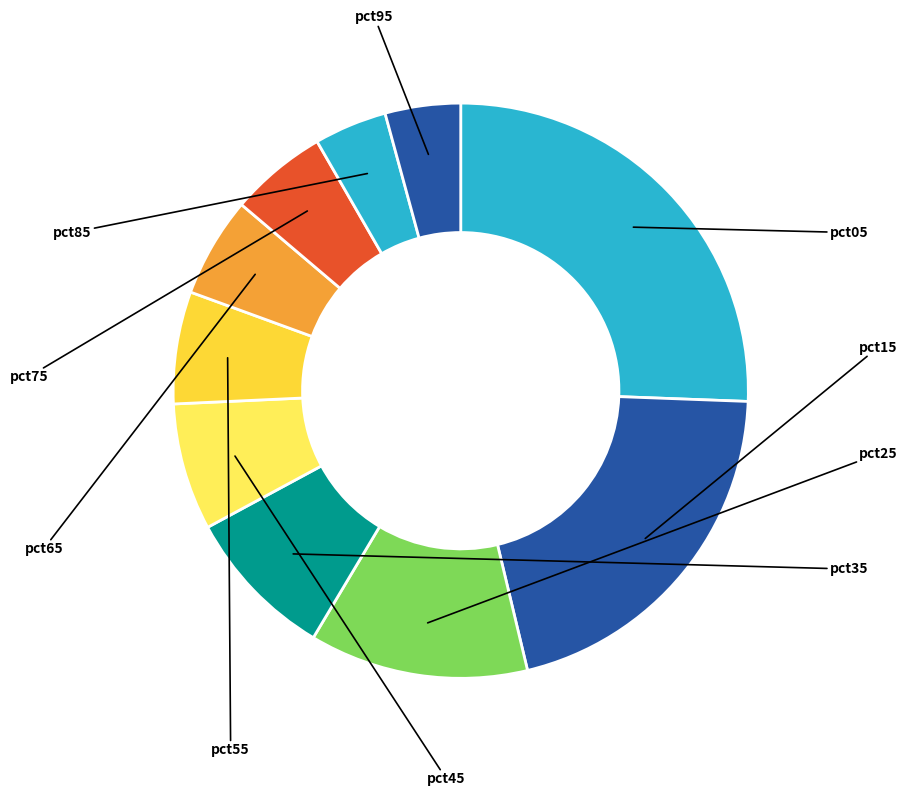

What is the largest slice in the pie chart?

pct05